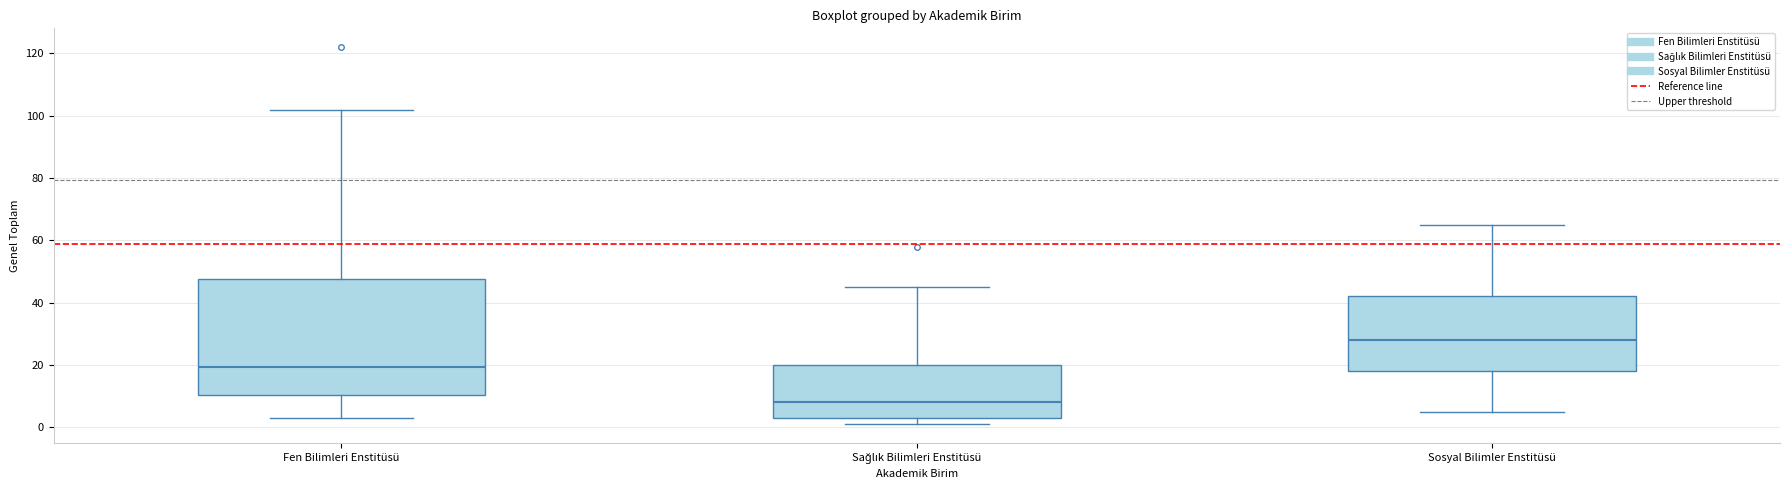

Where does the lower whisker of the box for Sosyal Bilimler Enstitüsü end on the y-axis? The values are not printed on the chart, so give them approximately, as read against the axis.

6